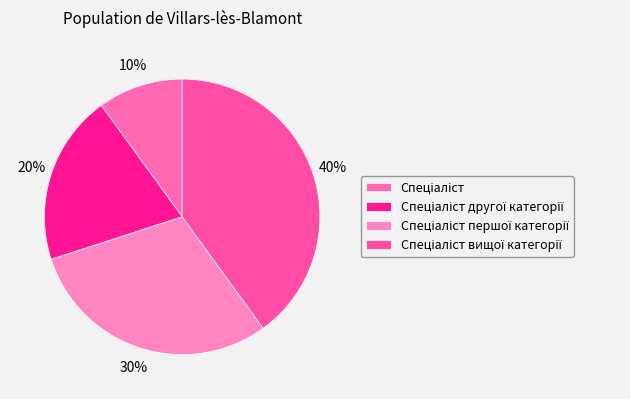

How many segments does this pie chart have?

4